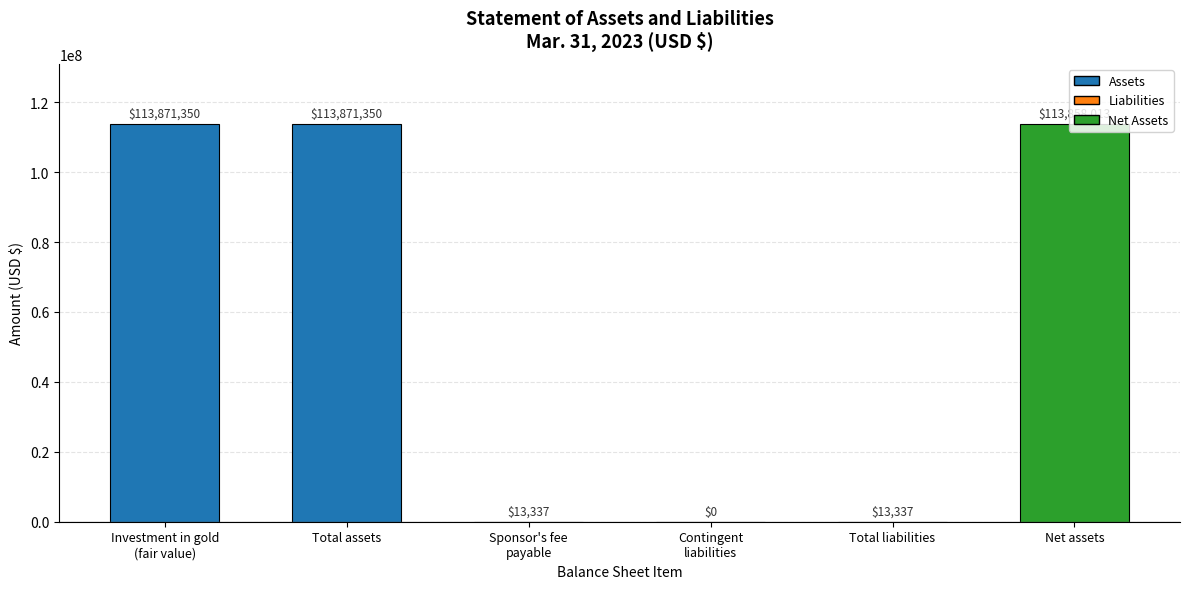

Reading left to right, list all the values displayed in this chart.

113871350	113871350	13337	0	13337	113858013